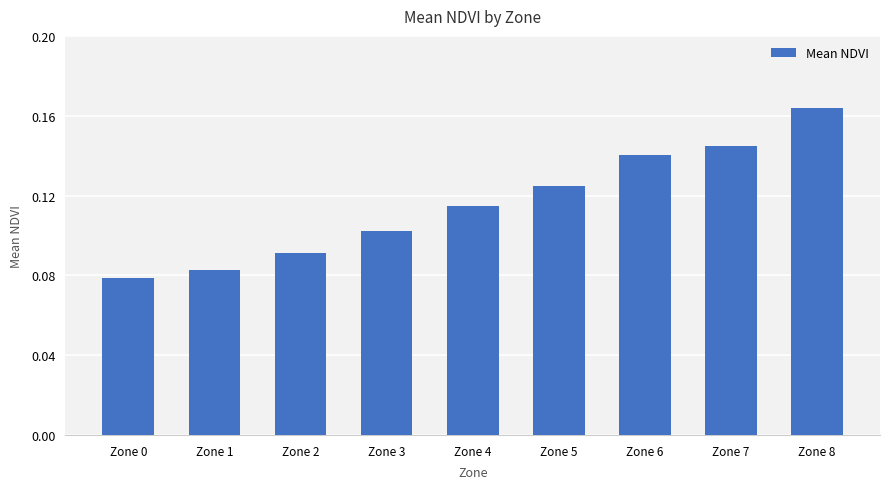

What is the sum of all values?

1.0